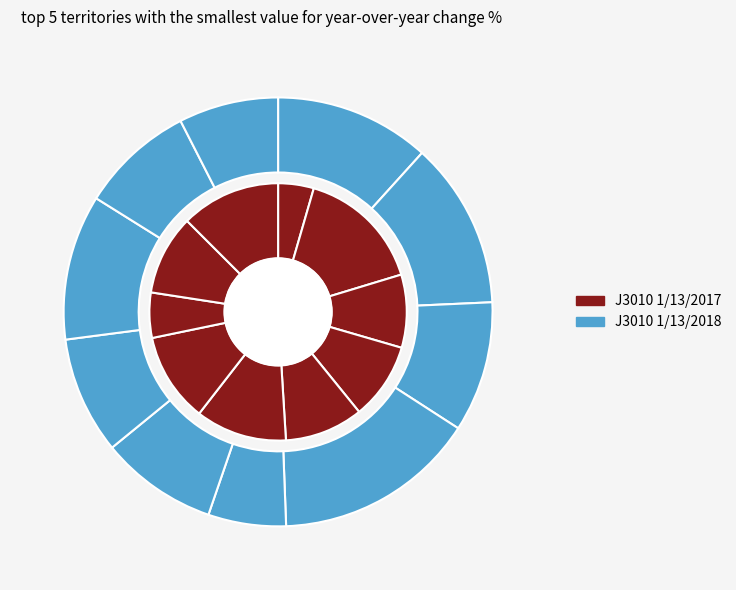

Which series changed the most between 3 and 8?

J3010 1/13/2017